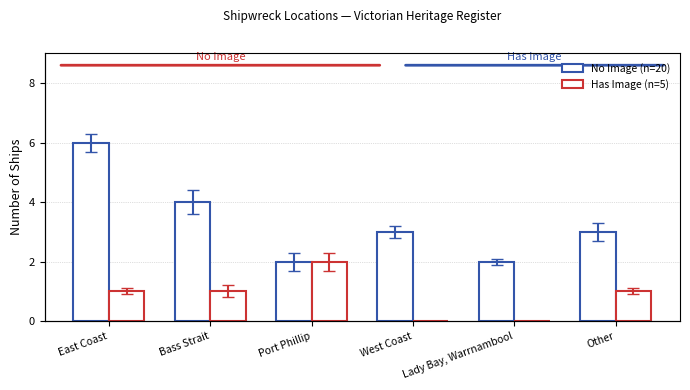

At which category does the chart reach its peak across all series?

East Coast